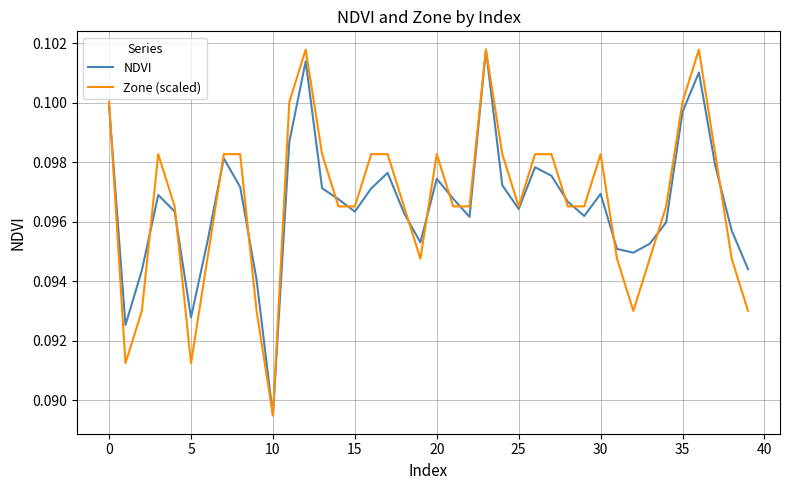

True or false: Zone (scaled) has a value of 0.2 at 5.

False